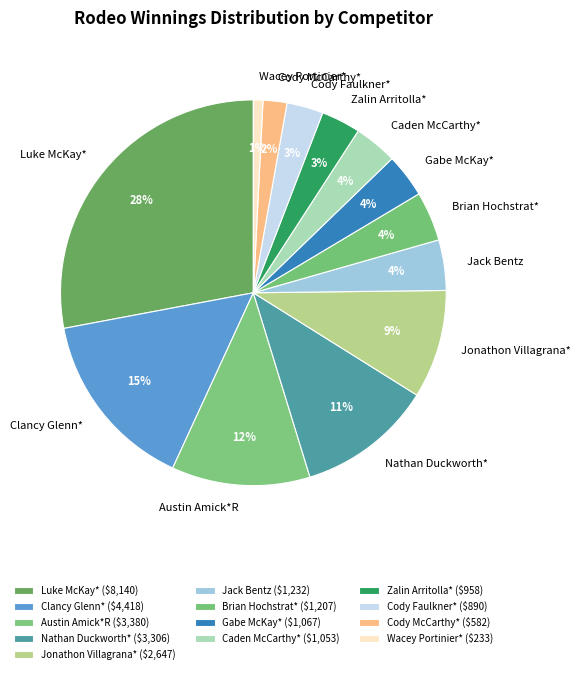

What is the largest slice in the pie chart?

Luke McKay*